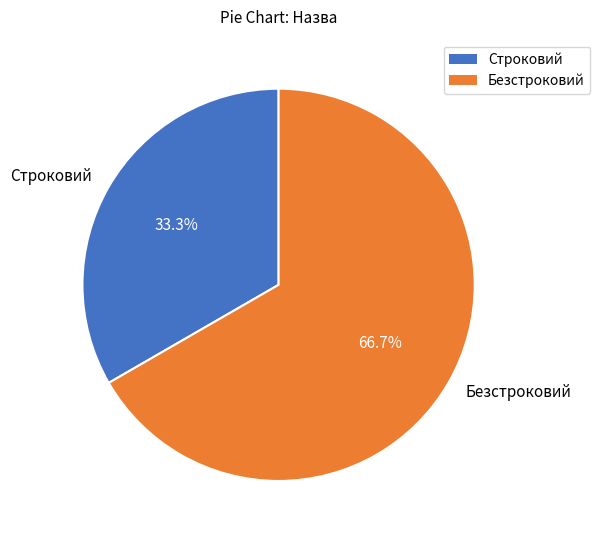

True or false: Безстроковий accounts for 67% of the total.

True